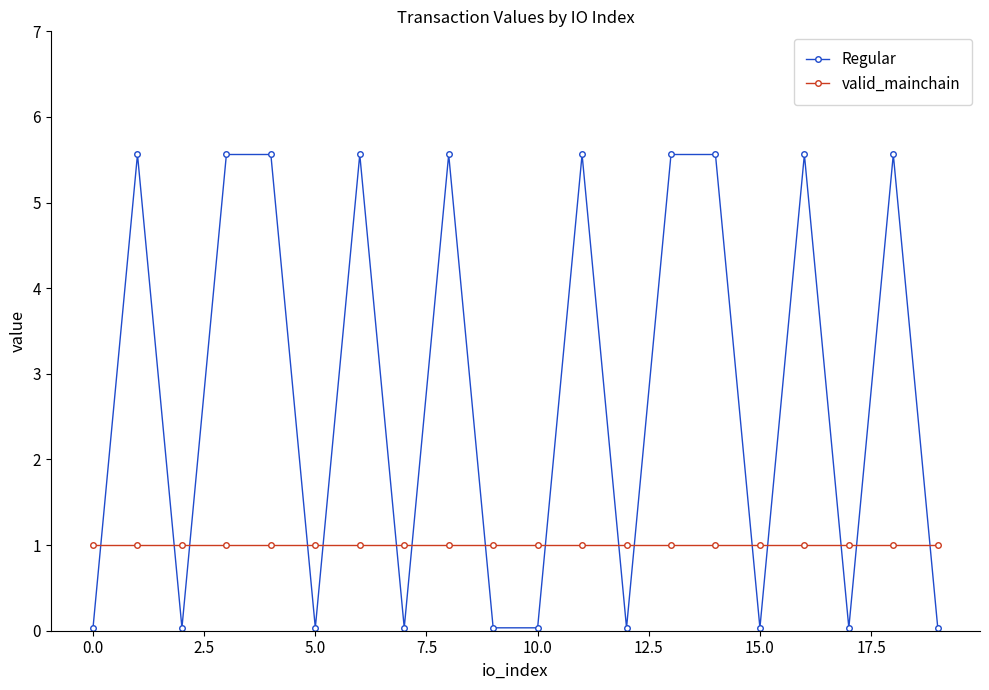

What is the average value of the Regular series?

2.8